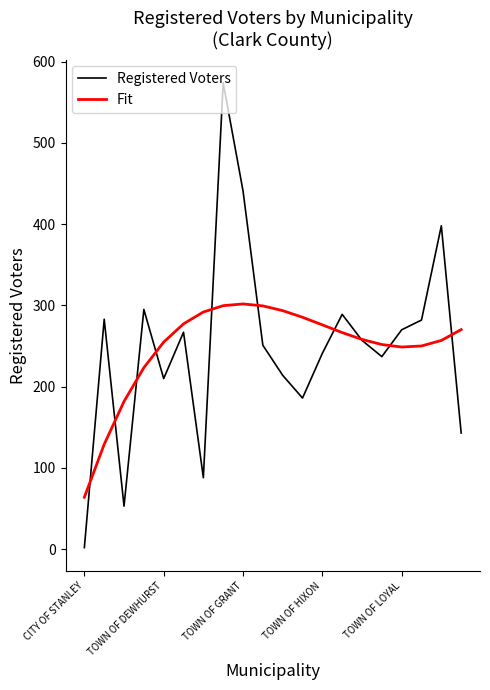

What is the highest value of the Registered Voters series?

574.0